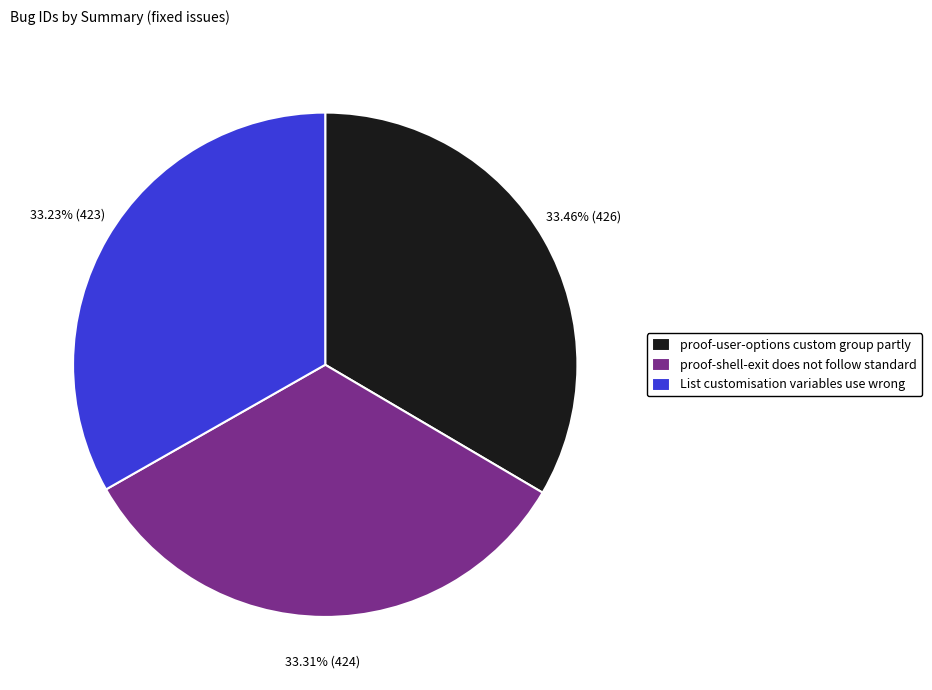

Approximately how many times larger is the value at proof-user-options custom group partly compared to proof-shell-exit does not follow standard?

1.0